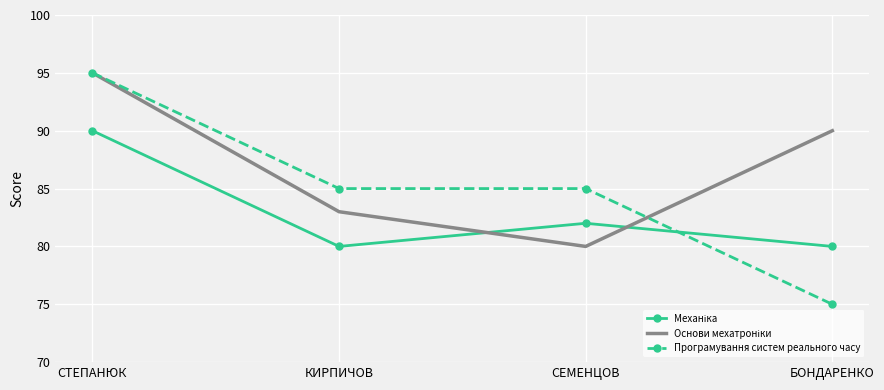

Is it true that Програмування систем реального часу equals 75 at БОНДАРЕНКО?

True